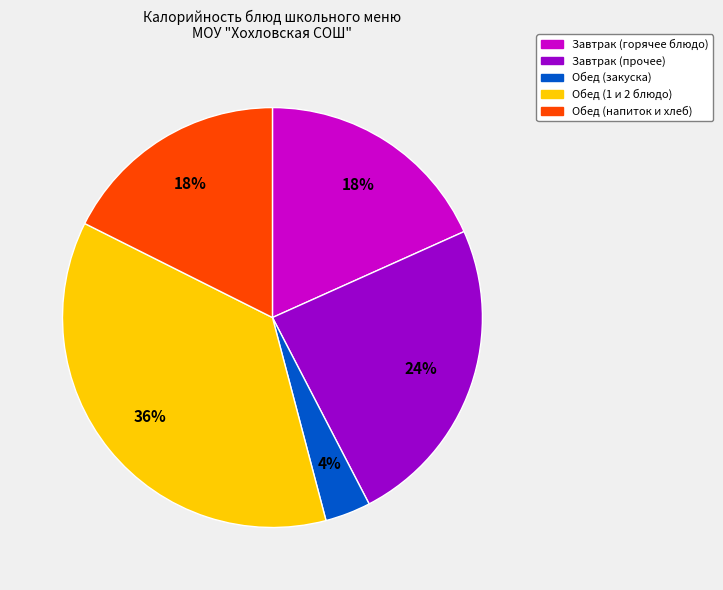

What percentage is the Завтрак (прочее) slice, to the nearest percent?

24%